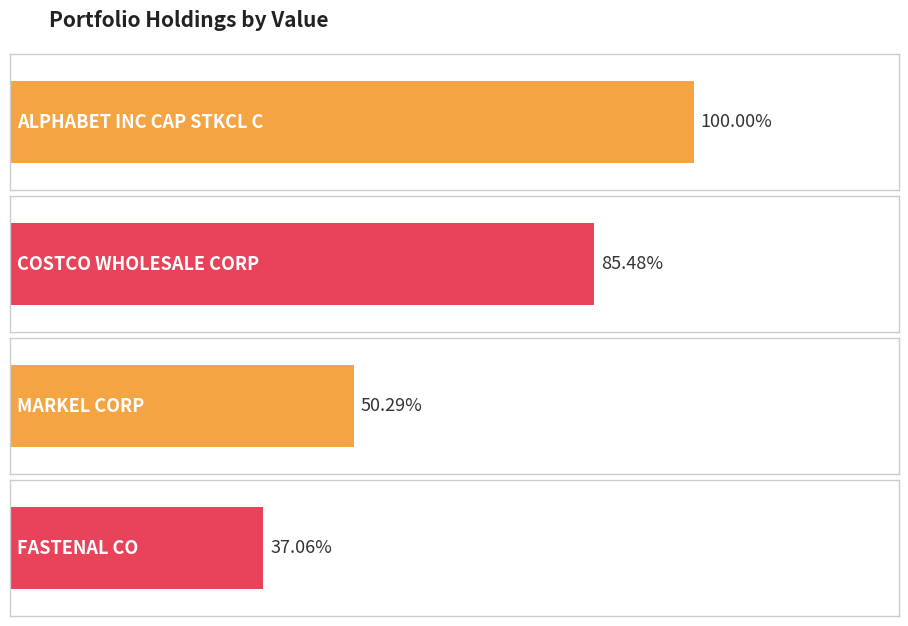

What is the sum of all values?

193984000